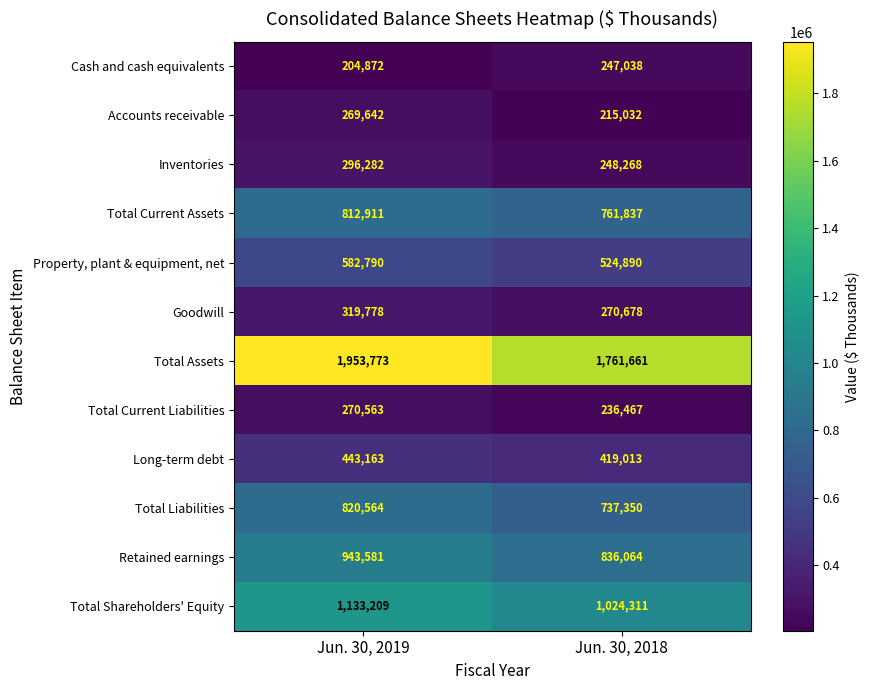

What is the minimum value shown in the chart?

204872